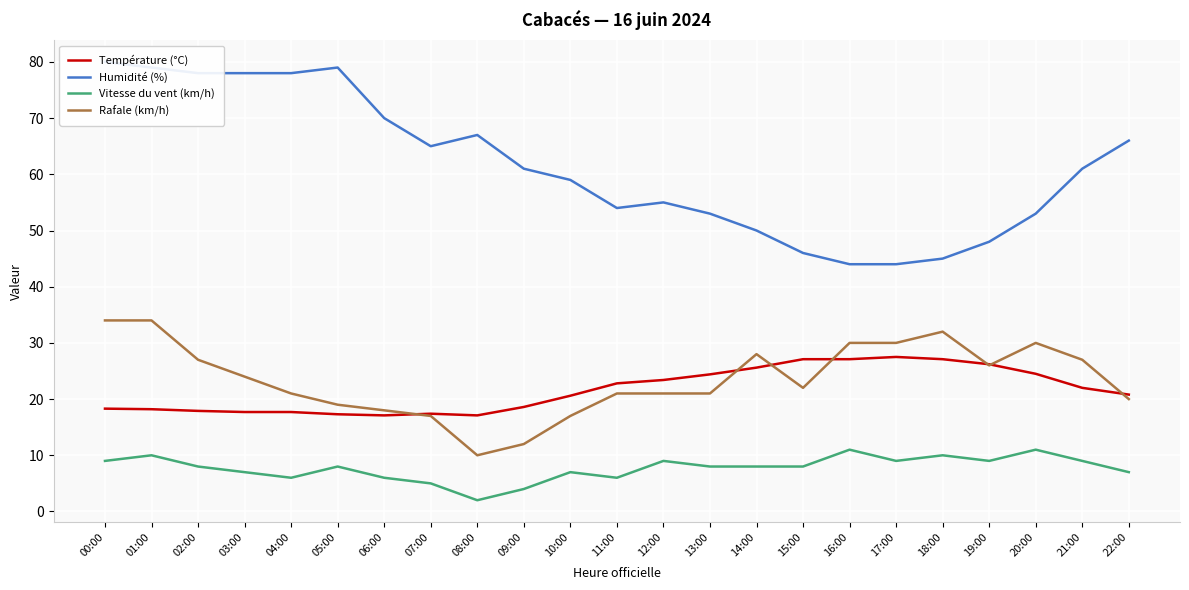

What is the spread (max minus min) of values at 16:00?

33.0